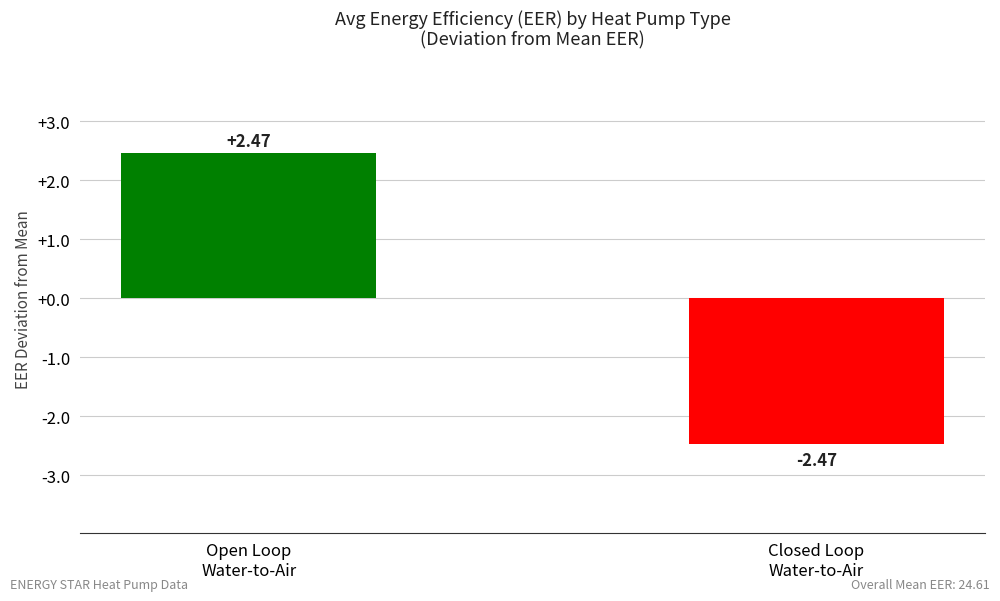

Which has a higher value, Closed Loop
Water-to-Air or Open Loop
Water-to-Air?

Open Loop
Water-to-Air